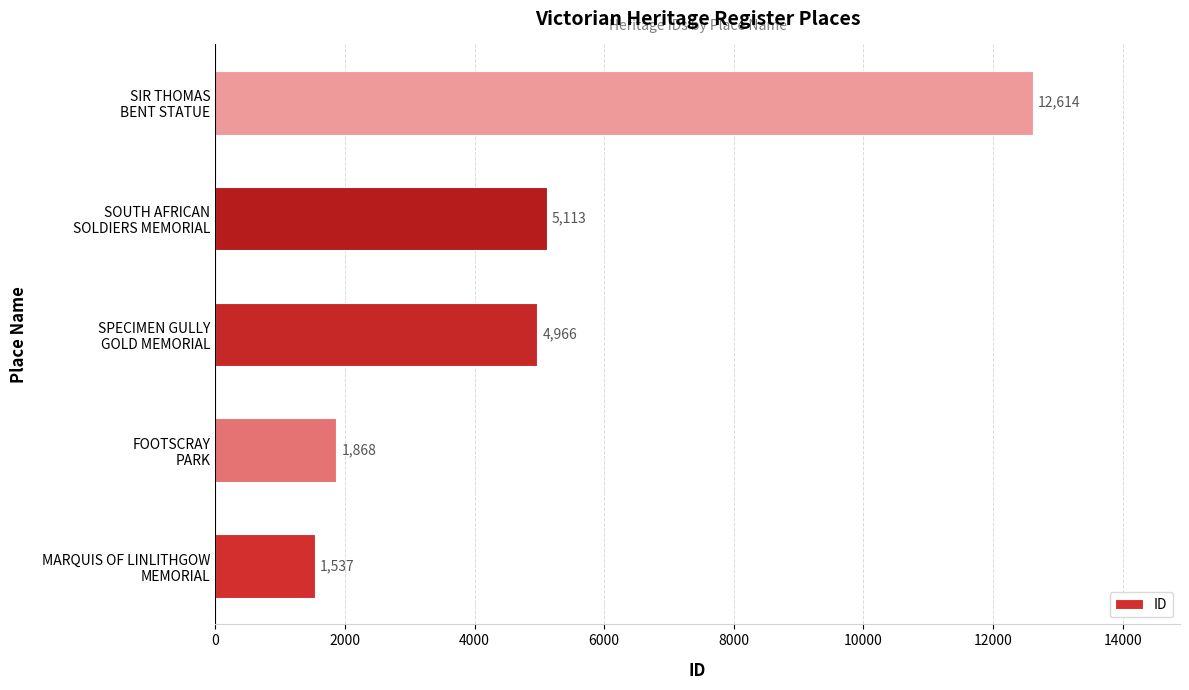

What is the average value?

5220